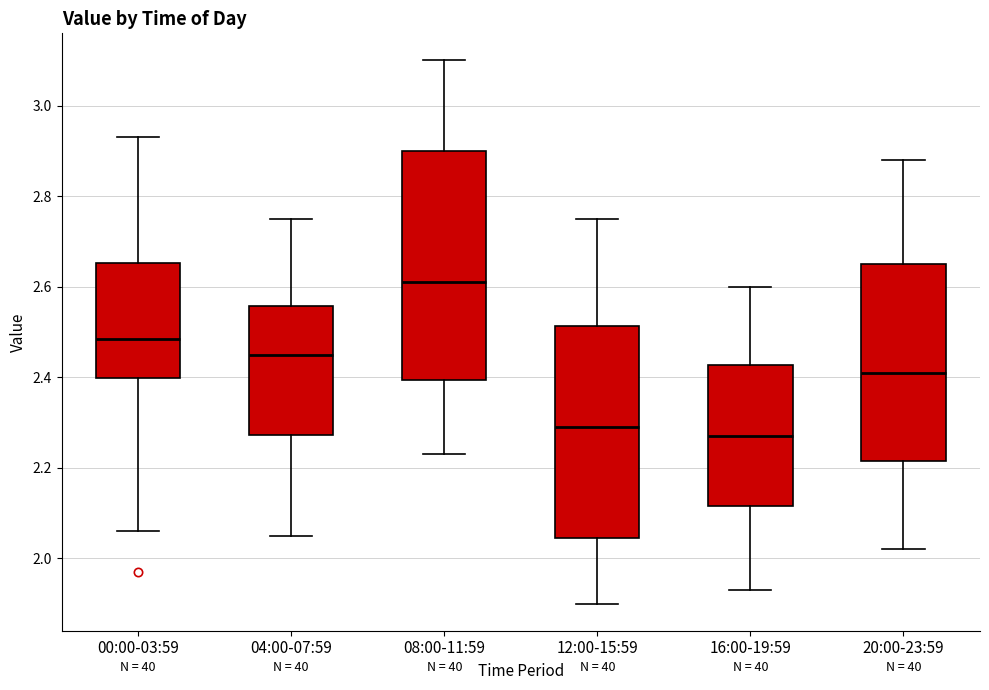

Which box is the tallest, from its lower edge to its upper edge?

08:00-11:59